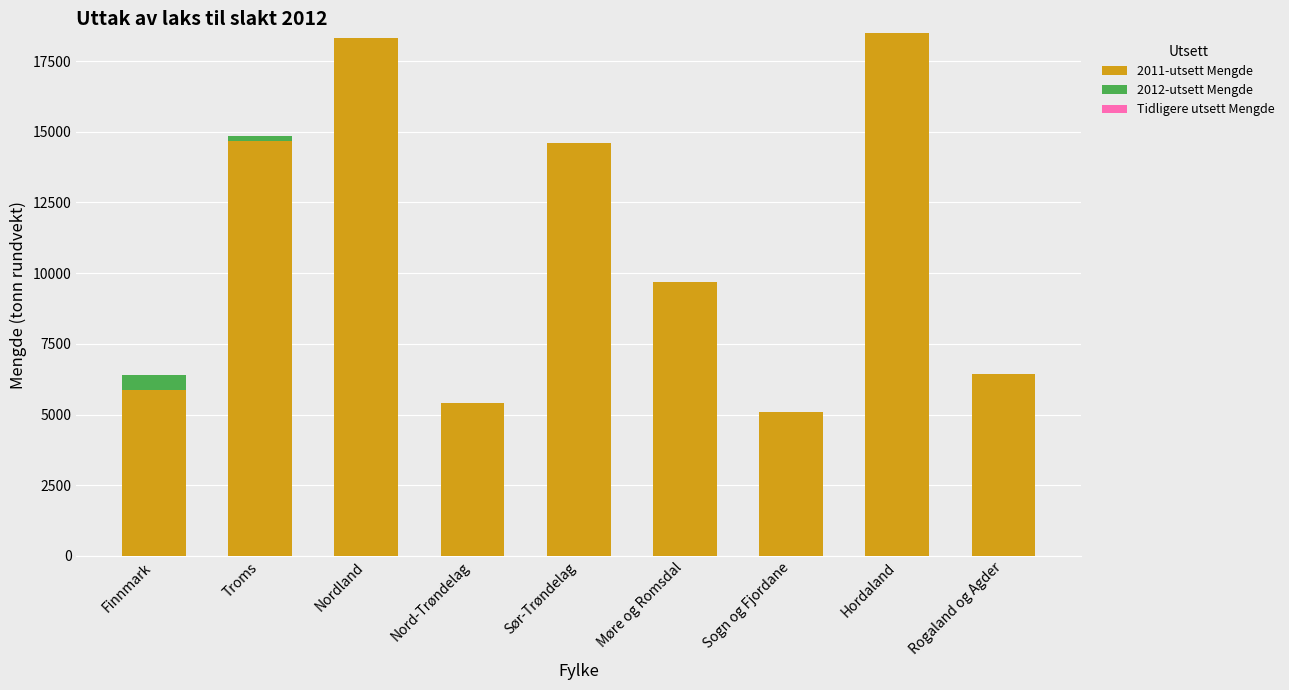

The 2011-utsett Mengde series shows 13821.6 at Møre og Romsdal. True or false?

False